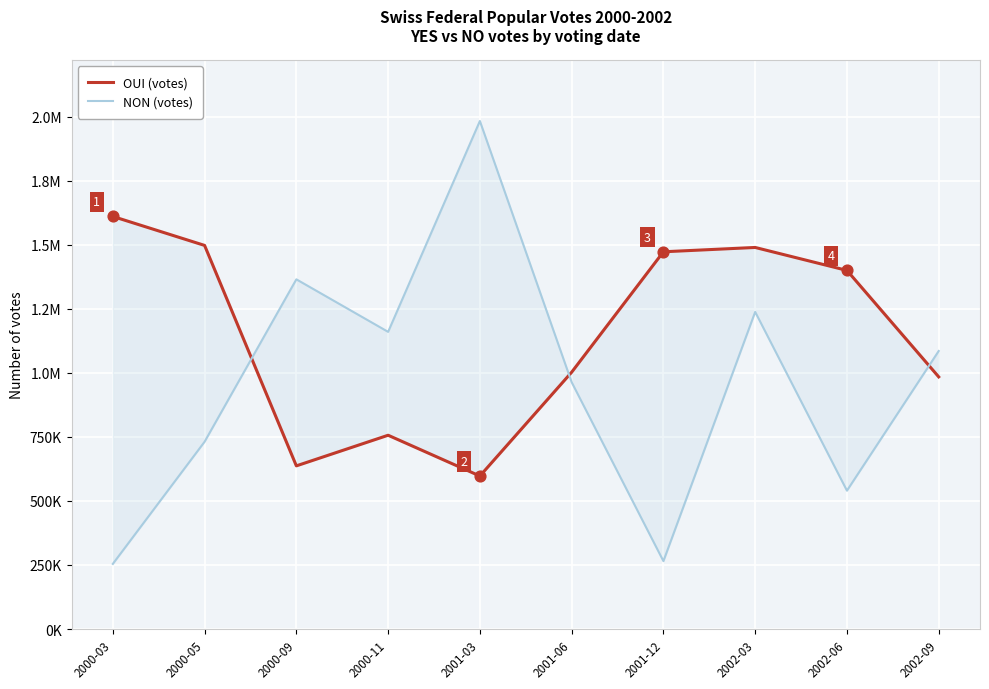

What are all the series names shown in the legend?

OUI (votes), NON (votes)